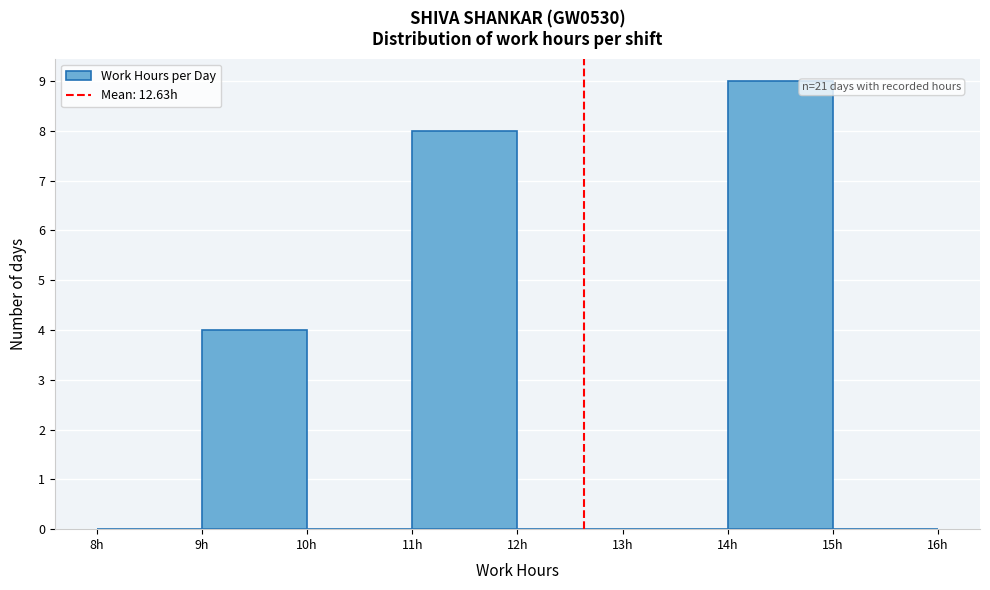

Over which range of the x-axis is the bar tallest?

14 to 15